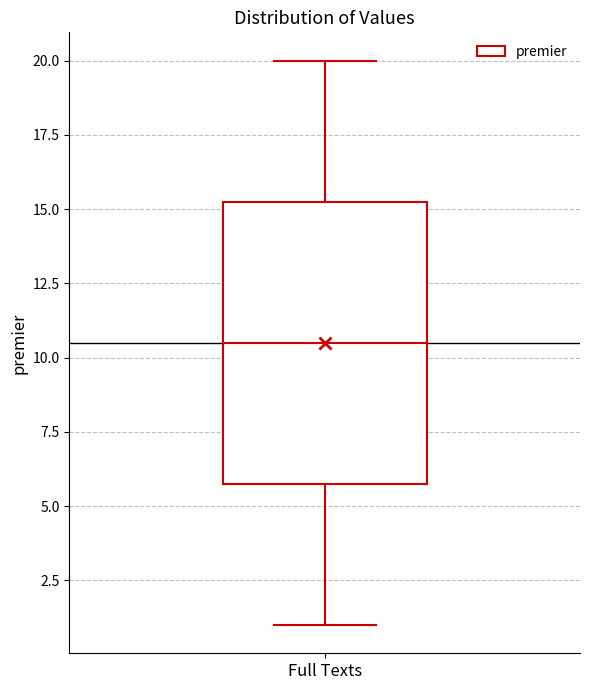

Where is the lower edge of the box for Full Texts on the y-axis? The values are not printed on the chart, so give them approximately, as read against the axis.

6.0